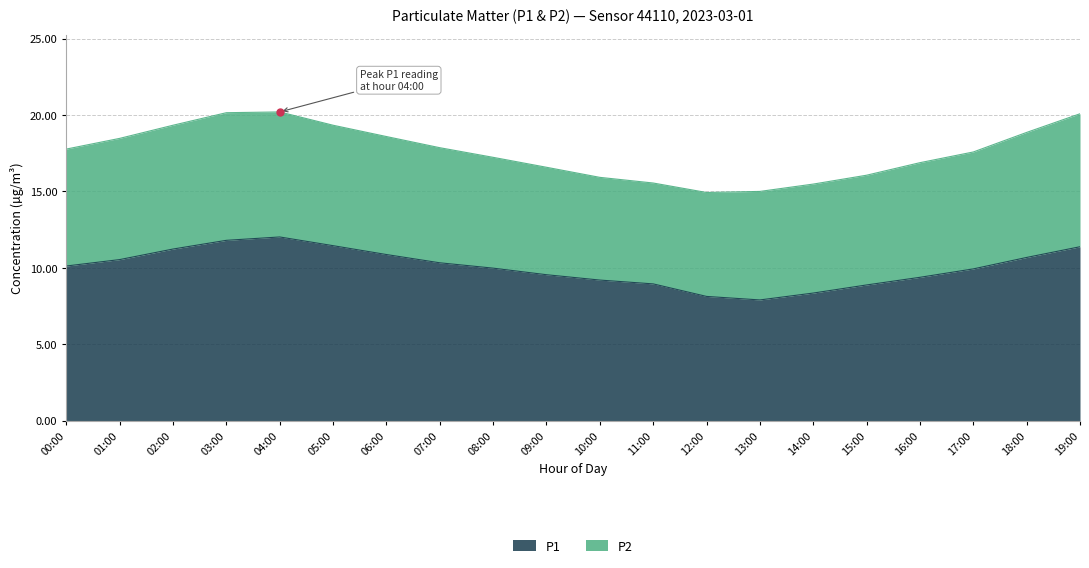

How many points are lower than both their immediate neighbors (excluding endpoints)?

1